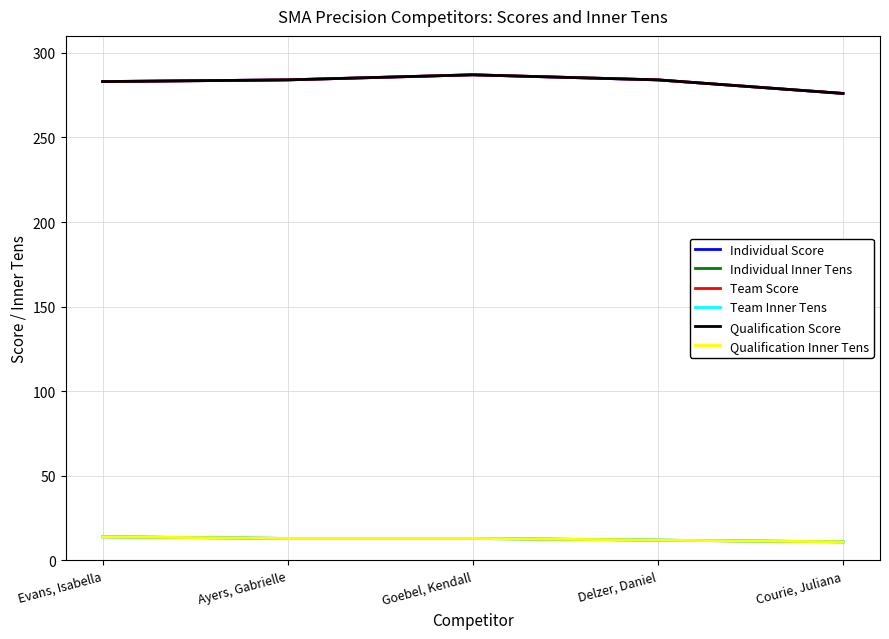

Is this an area chart (filled region under the line)?

No